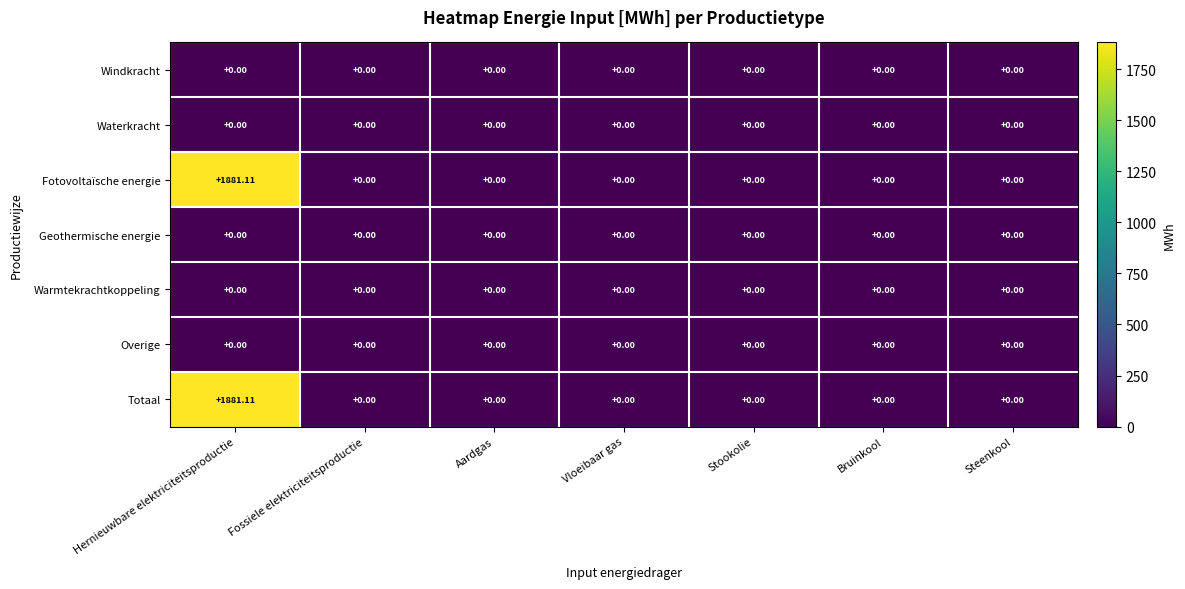

At which category is the sum across all series the highest?

Hernieuwbare elektriciteitsproductie